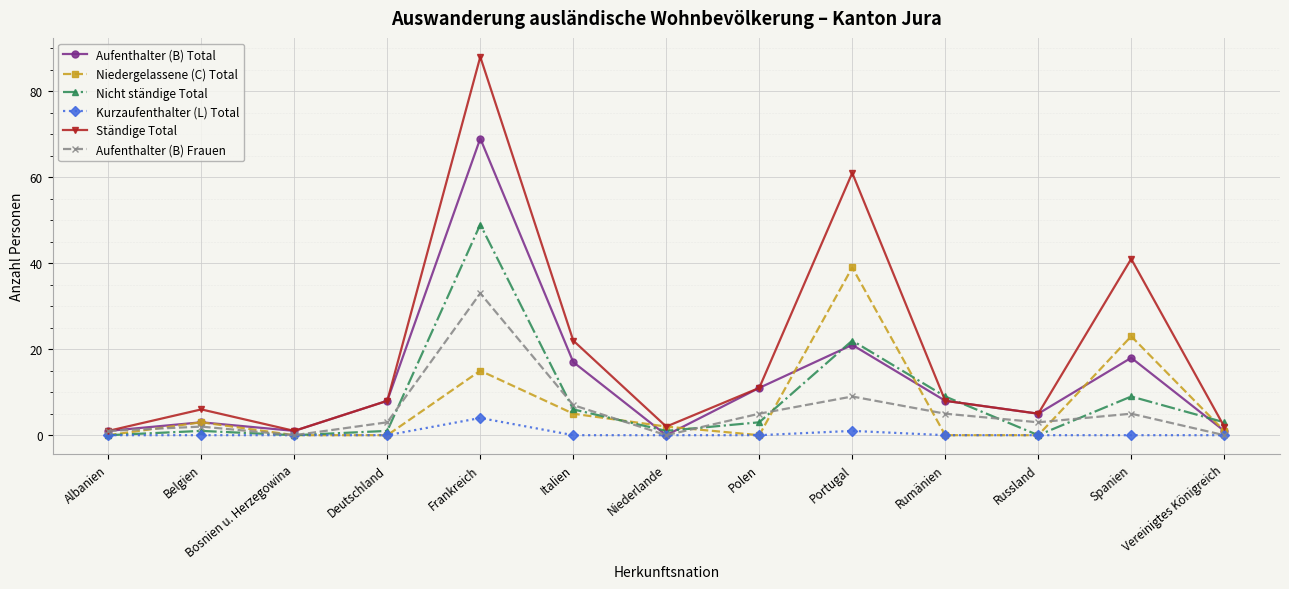

What is the label of the 8th point from the right?

Italien